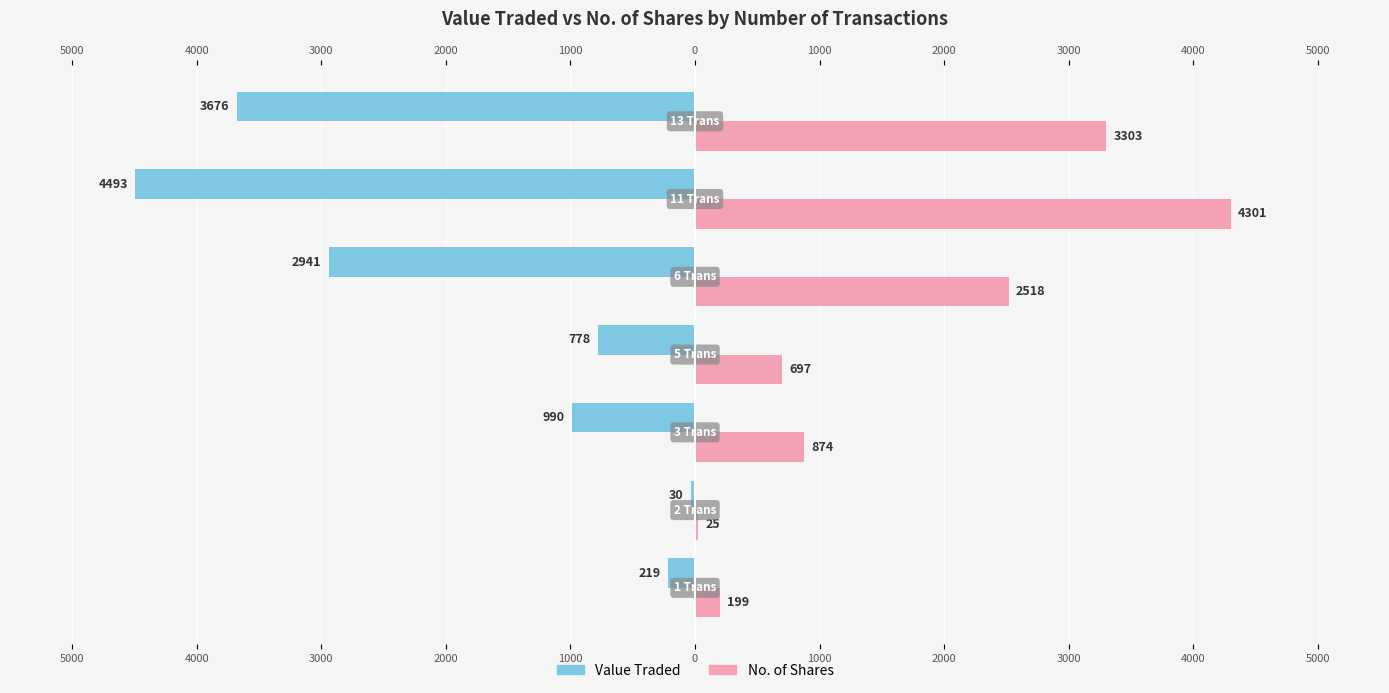

What is the difference between the maximum and minimum values in the Value Traded series?

4463